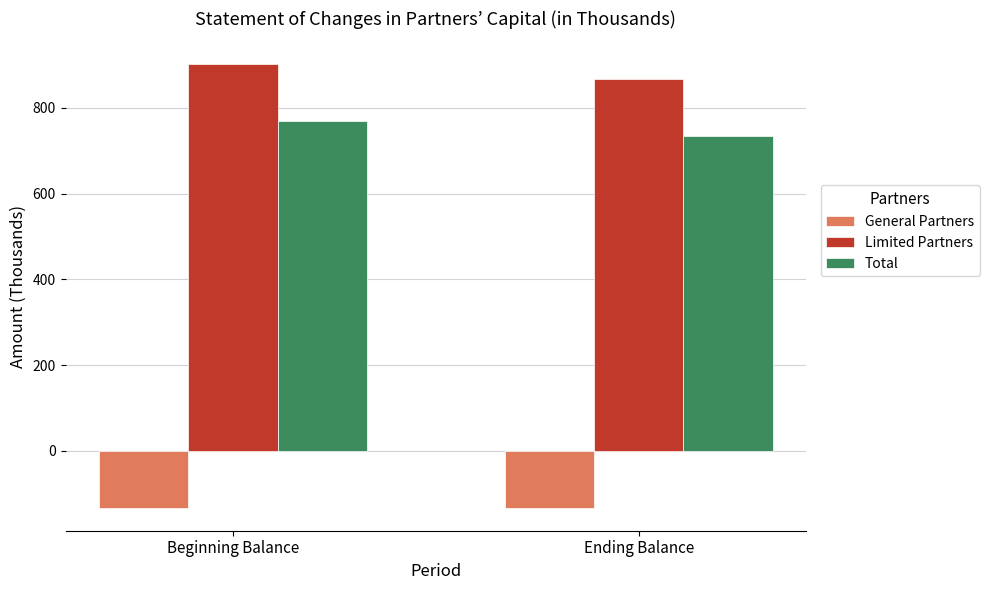

What is the sum of all Limited Partners values?

1771